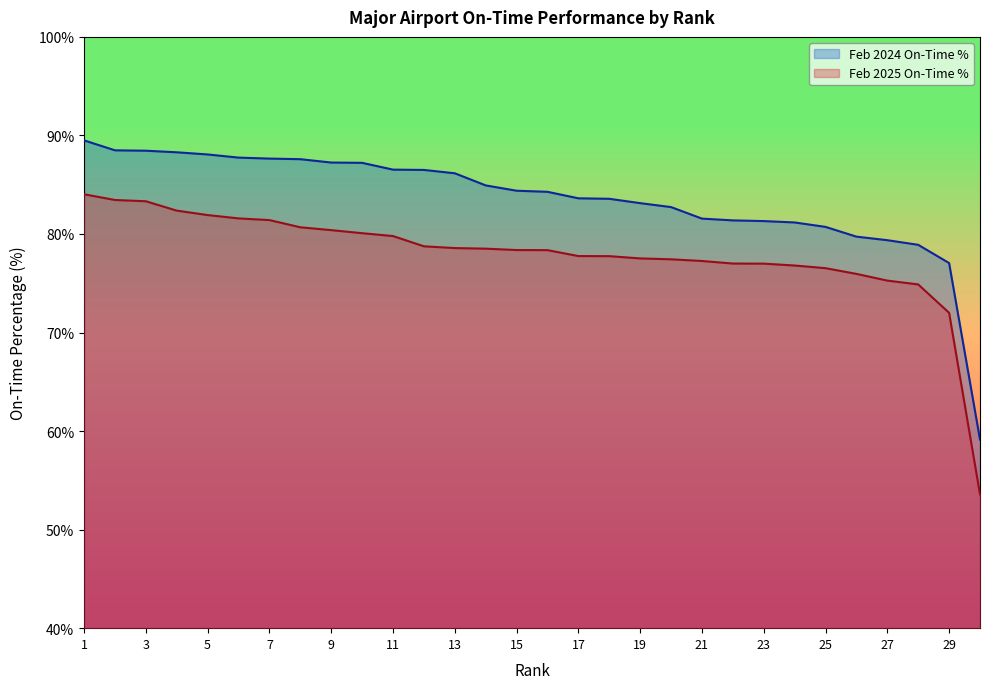

True or false: Feb 2024 On-Time % and Feb 2025 On-Time % intersect in this chart.

False